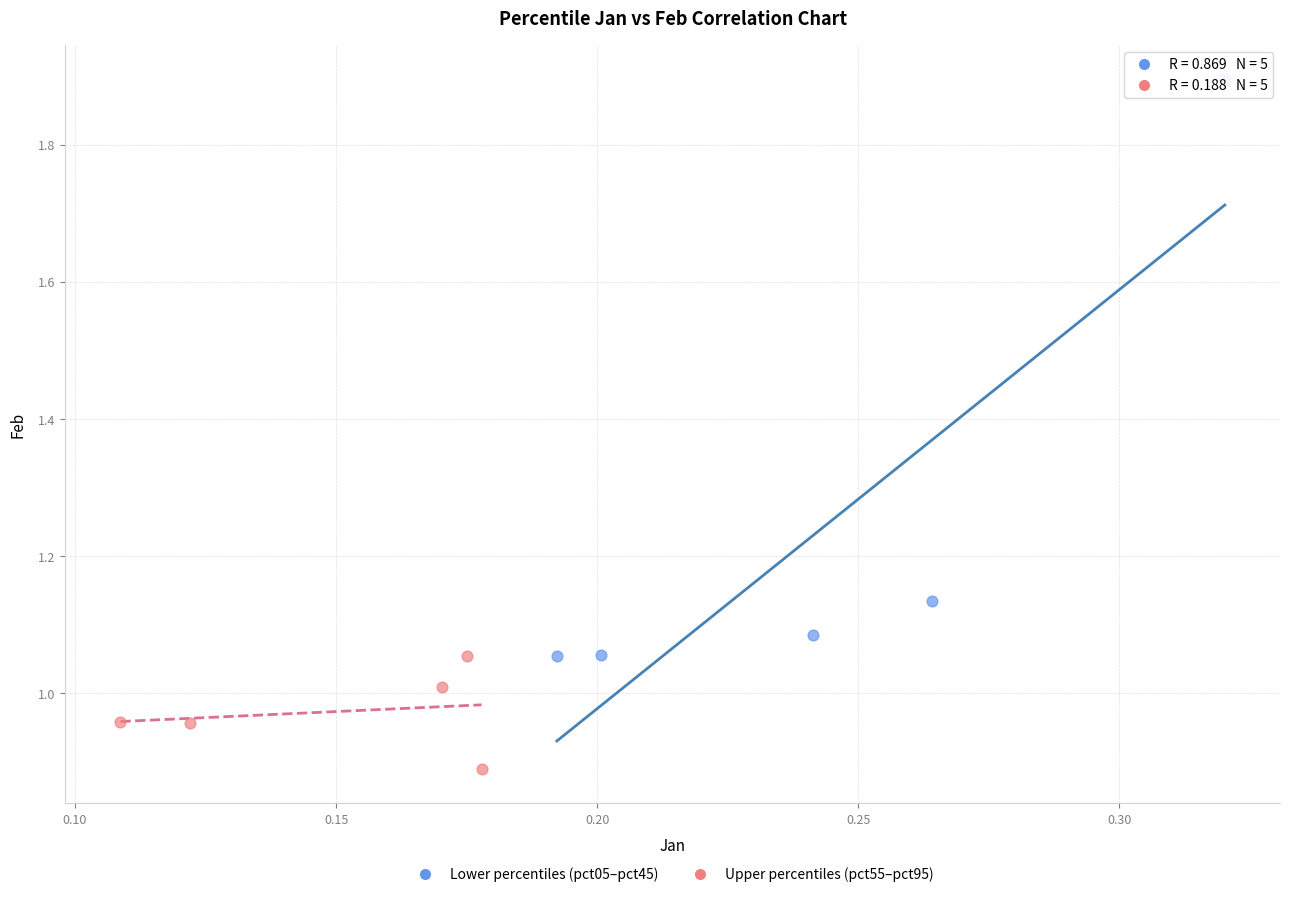

Which series has the widest spread of Y values?

Lower percentiles (pct05–pct45)